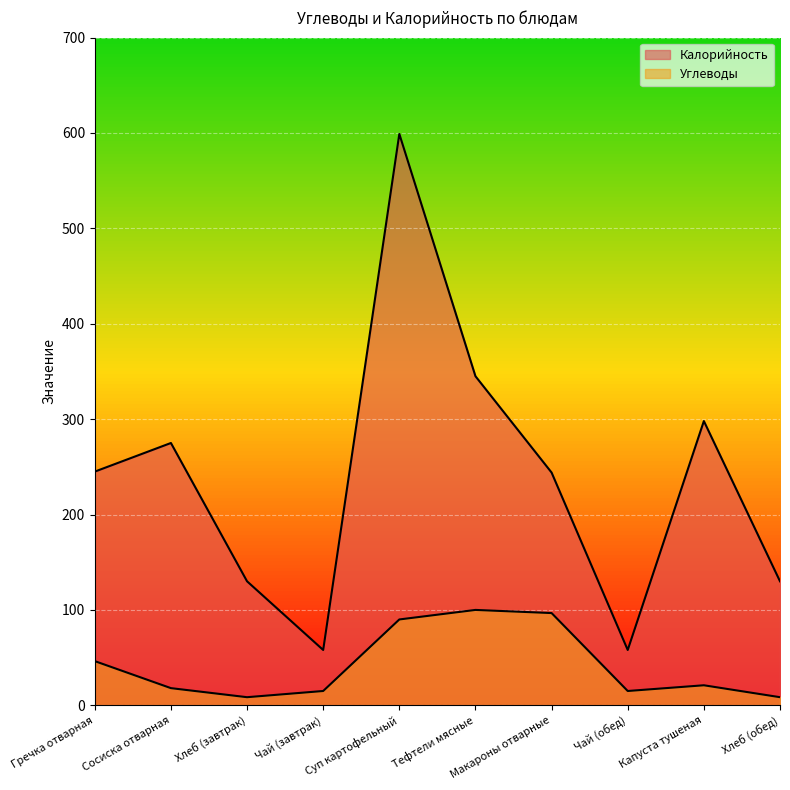

Which category has the lowest value in the Калорийность series?

Чай (завтрак)